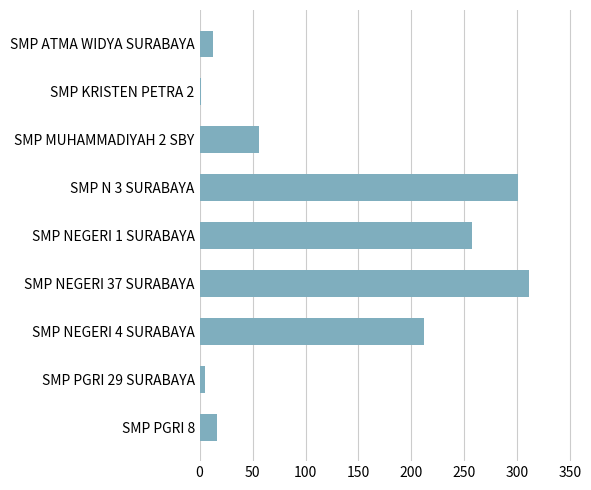

What is the ratio of the value at SMP NEGERI 4 SURABAYA to the value at SMP MUHAMMADIYAH 2 SBY?

3.8